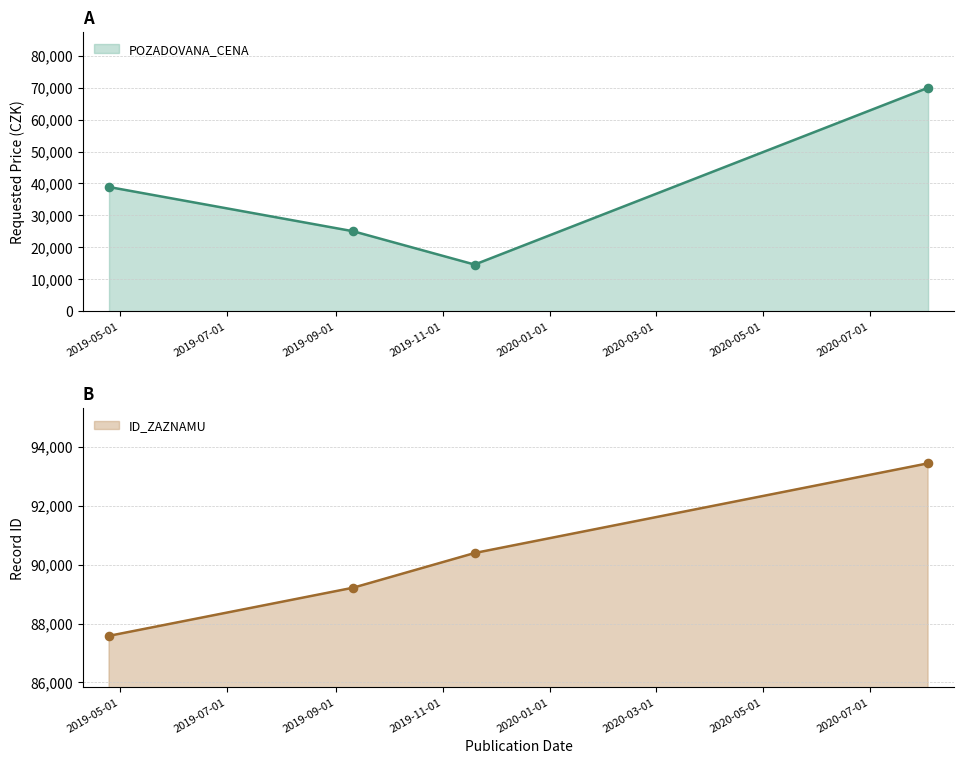

Which has a higher value, 2020-08-03 or 2019-09-11?

2020-08-03